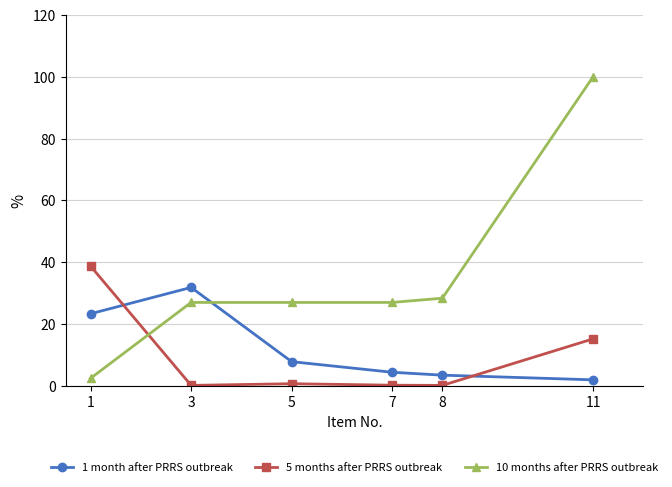

Rank the series by their maximum value, from highest to lowest.

10 months after PRRS outbreak, 5 months after PRRS outbreak, 1 month after PRRS outbreak